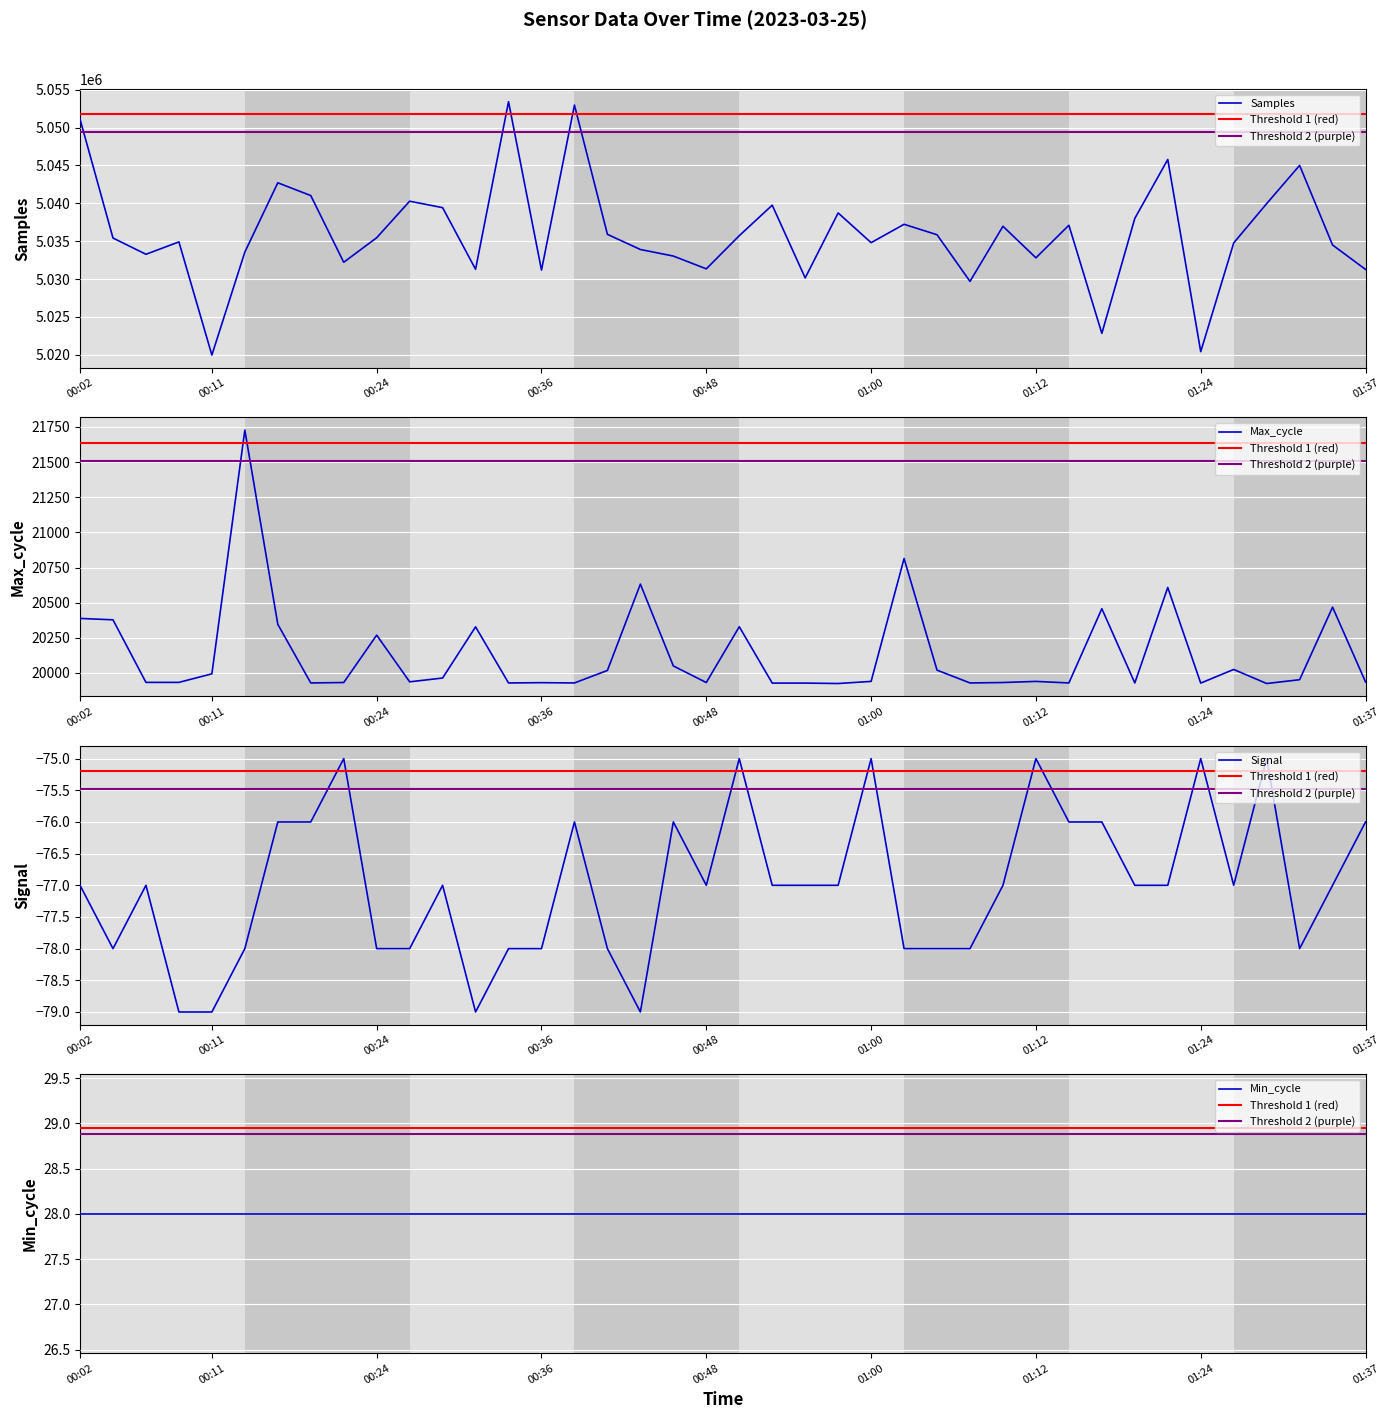

What is the total value across all series at 01:37?

5051136